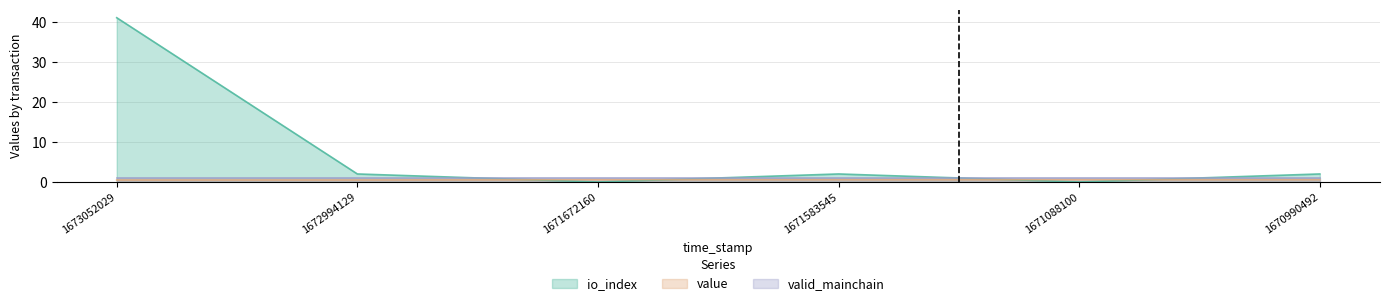

What is the total value across all series at 1671672160?

1.6